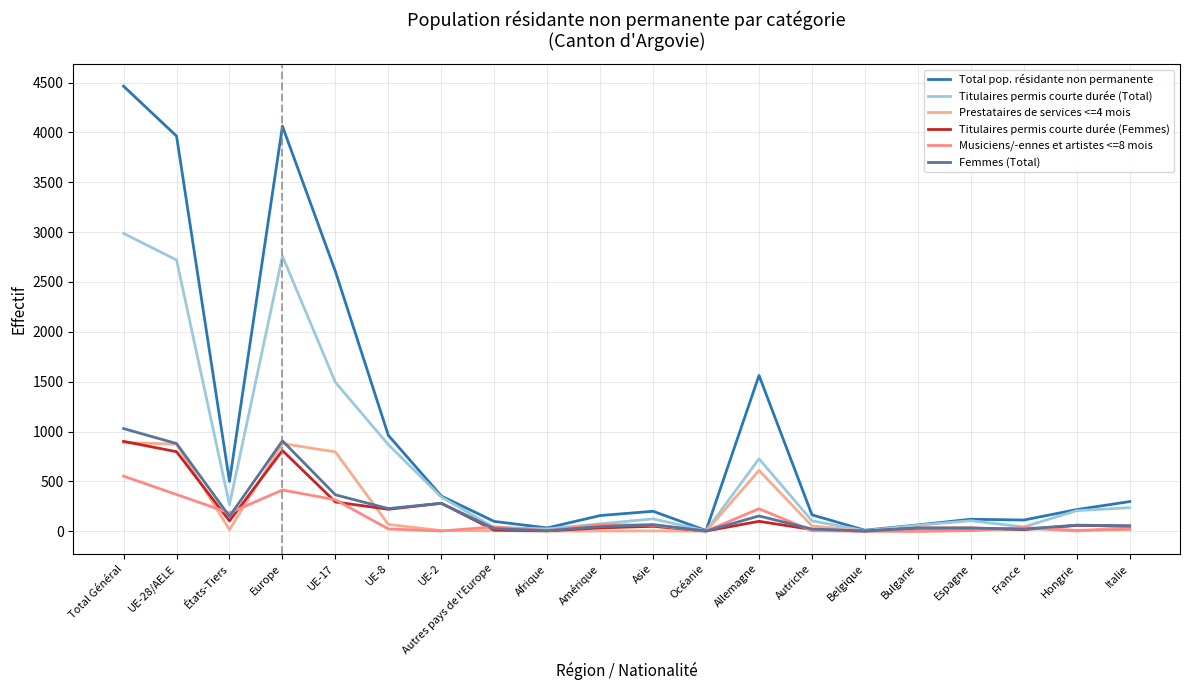

Which series has the largest total across all categories?

Total pop. résidante non permanente